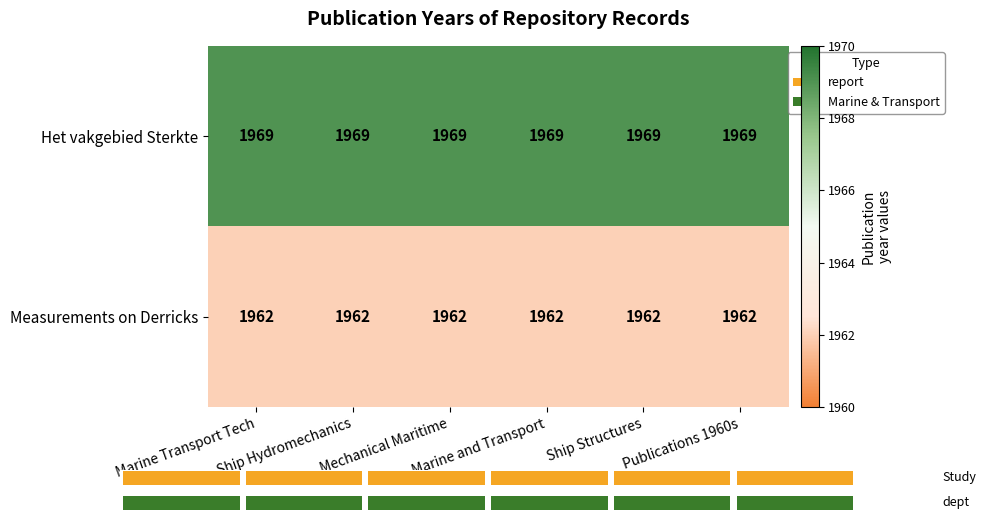

Between Mechanical Maritime and Ship Structures, which series saw the biggest shift?

Het vakgebied Sterkte